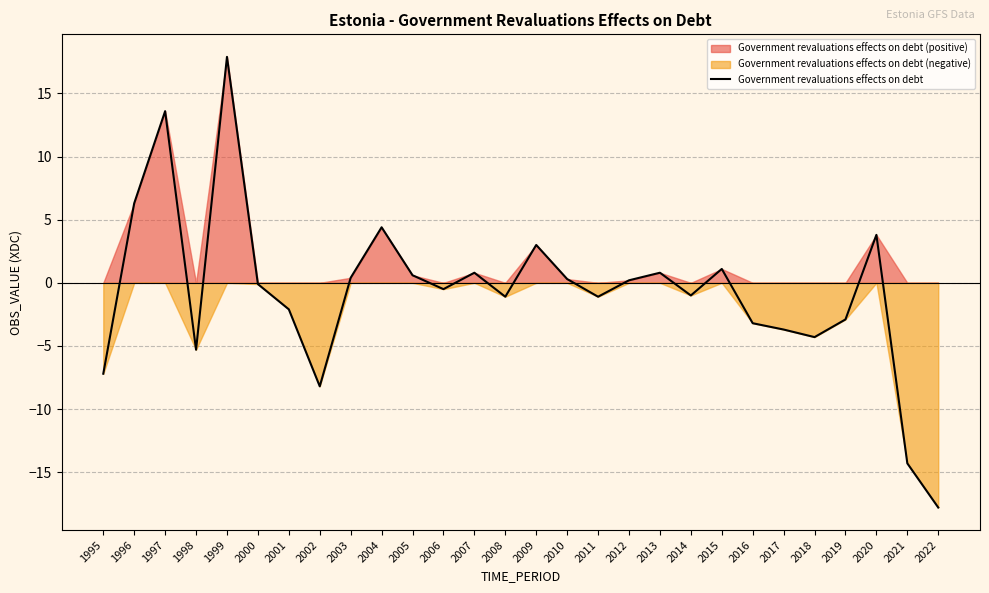

Does the chart have visible grid lines?

Yes